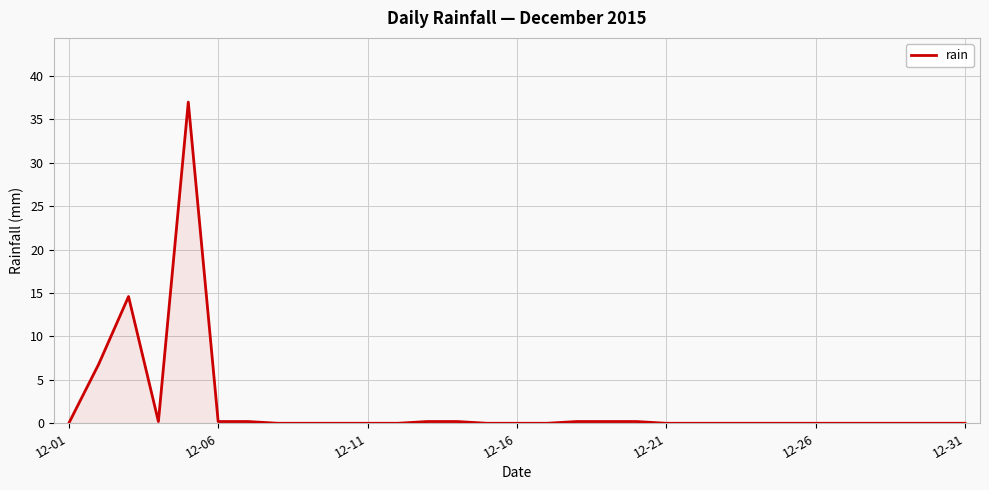

What is the difference between the maximum and minimum values?

37.0